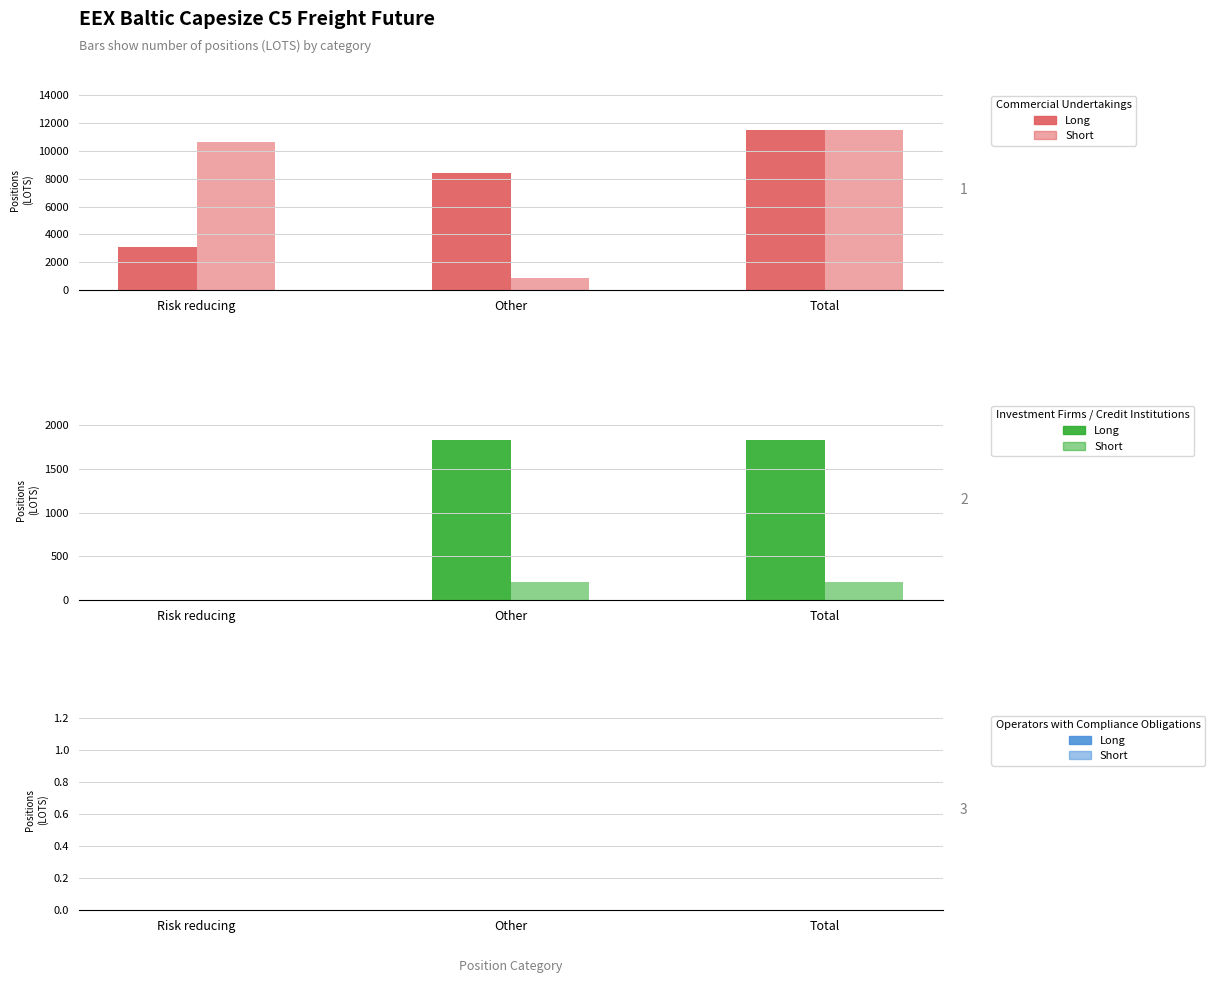

What position from the left is Other?

2